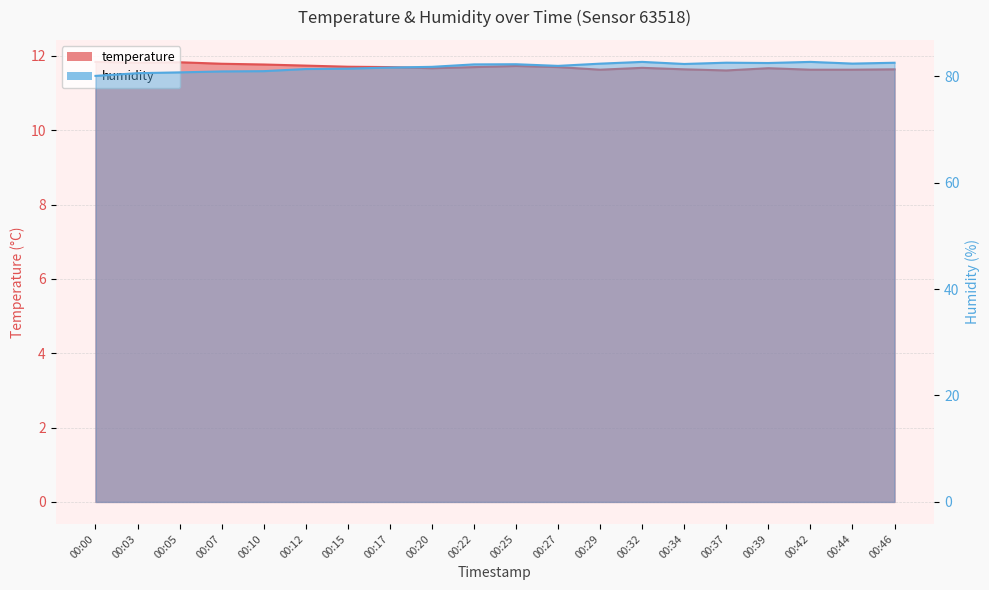

How many distinct data groups are displayed?

2